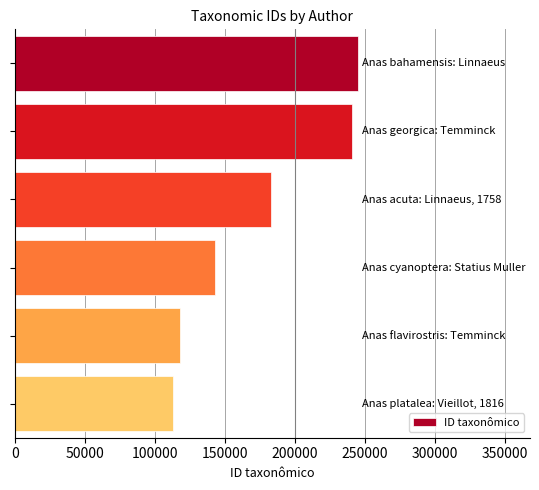

What is the value of the 1st bar from the top?

245196